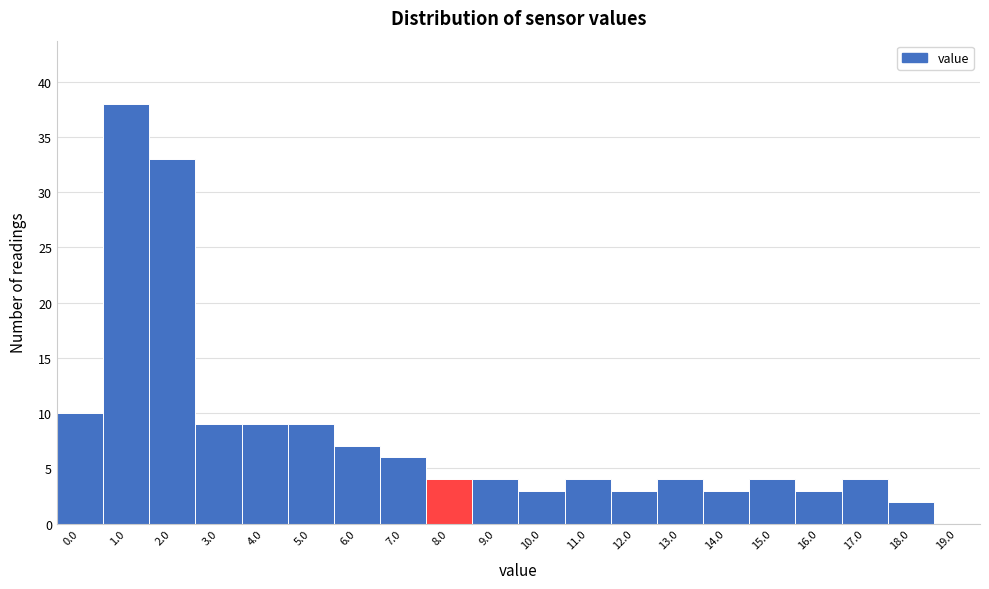

Reading left to right, transcribe all the data shown in this chart.

0.0=10	1.0=38	2.0=33	3.0=9	4.0=9	5.0=9	6.0=7	7.0=6	8.0=4	9.0=4	10.0=3	11.0=4	12.0=3	13.0=4	14.0=3	15.0=4	16.0=3	17.0=4	18.0=2	19.0=0